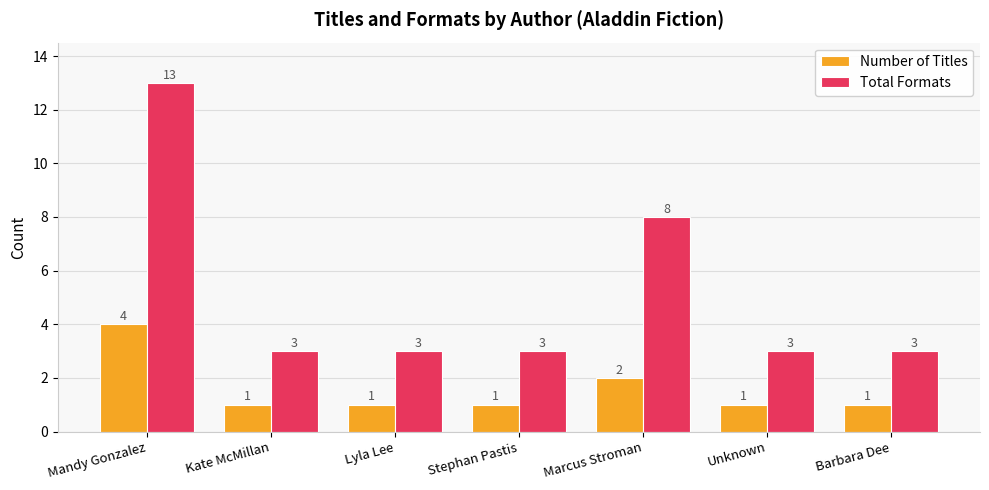

How many Total Formats values are between 3 and 8?

6